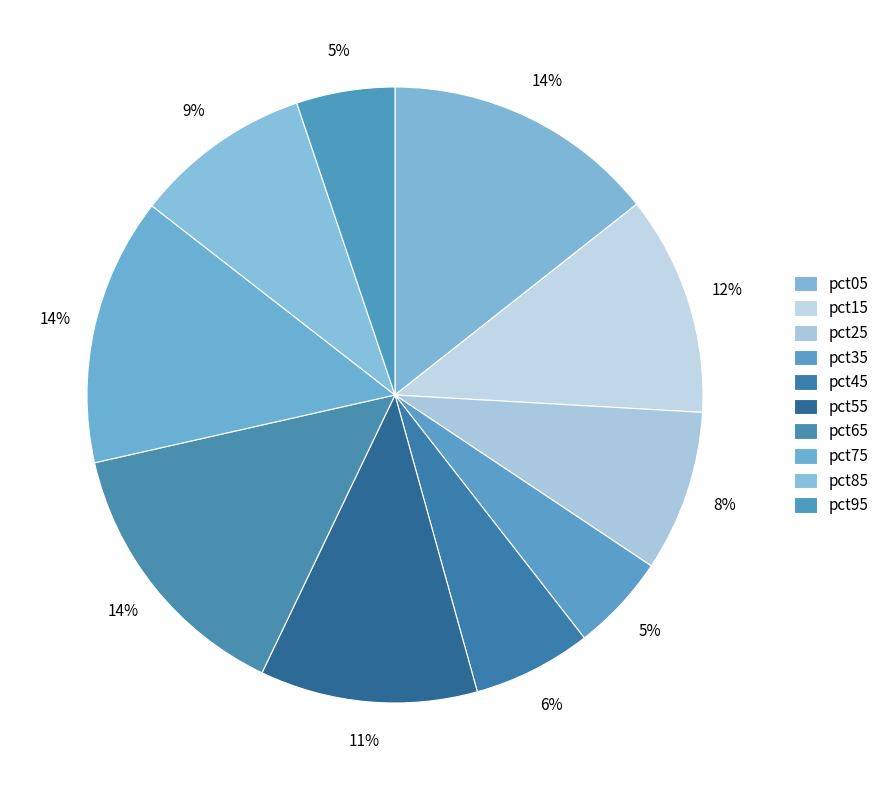

Count the number of slices in the pie.

10